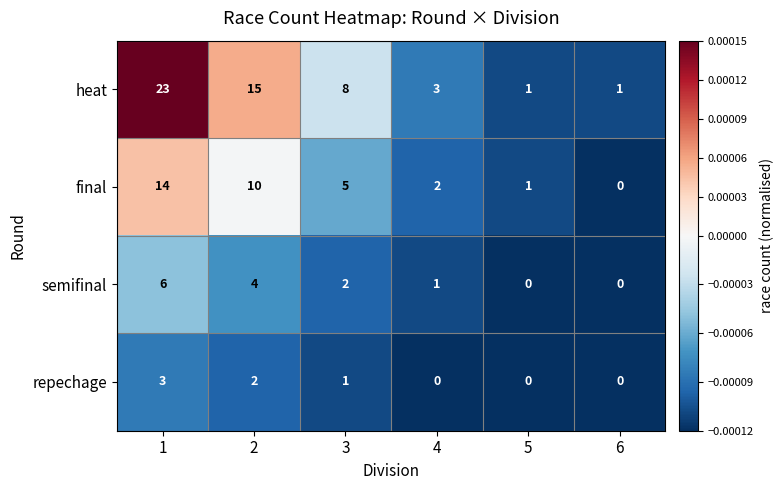

What is the maximum value for heat?

23